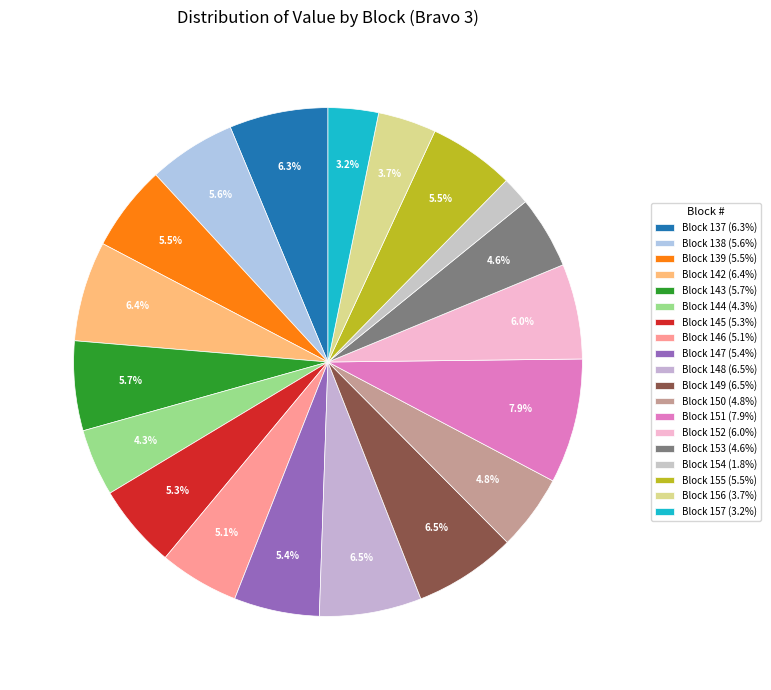

What is the smallest slice in the pie chart?

Block 154